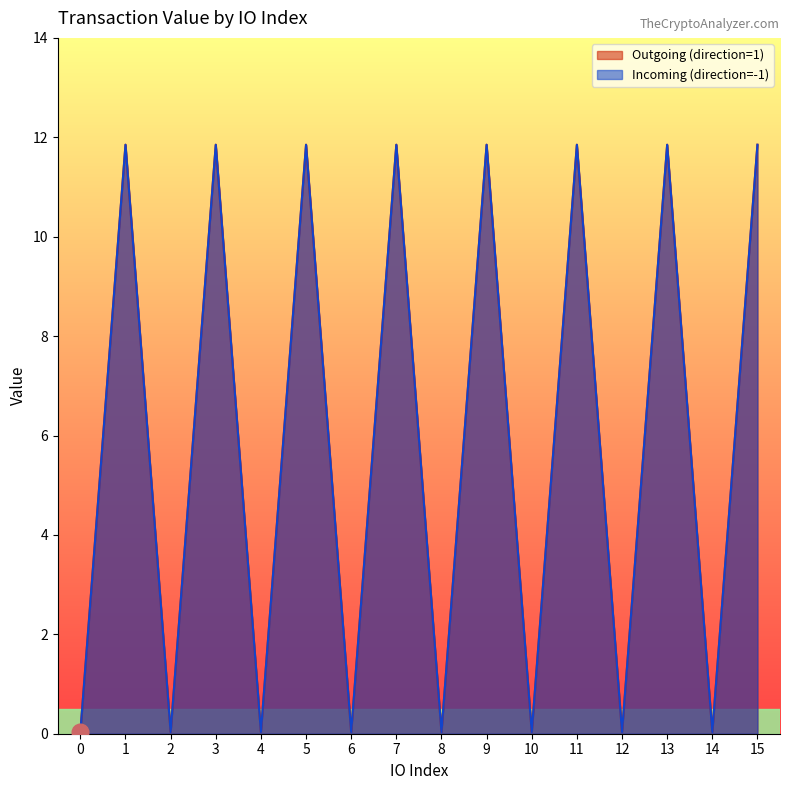

How many interior local peaks does the Incoming (direction=-1) series have?

7